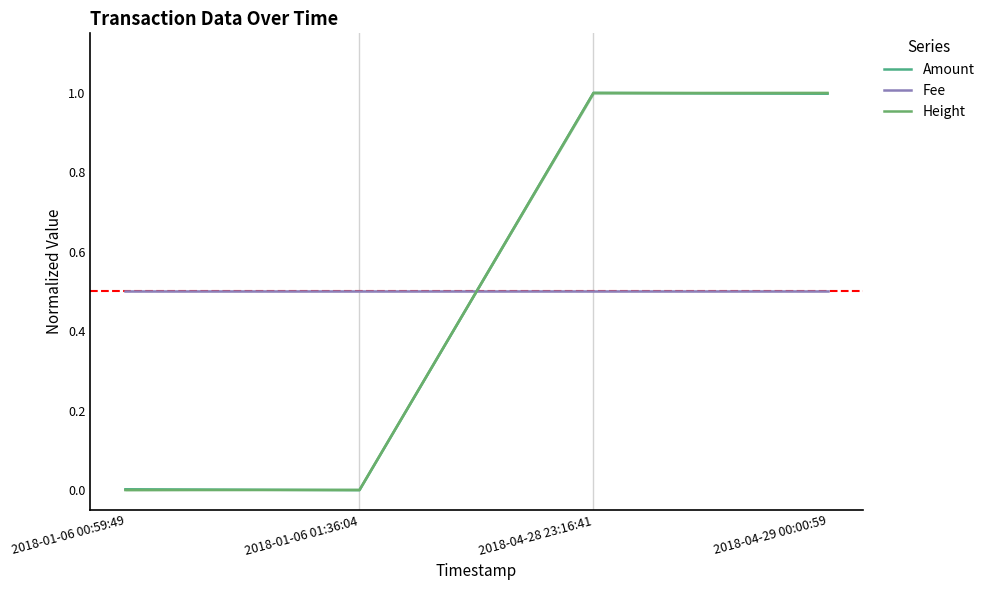

True or false: Amount has a value of 0.0 at 2018-01-06 00:59:49.

False